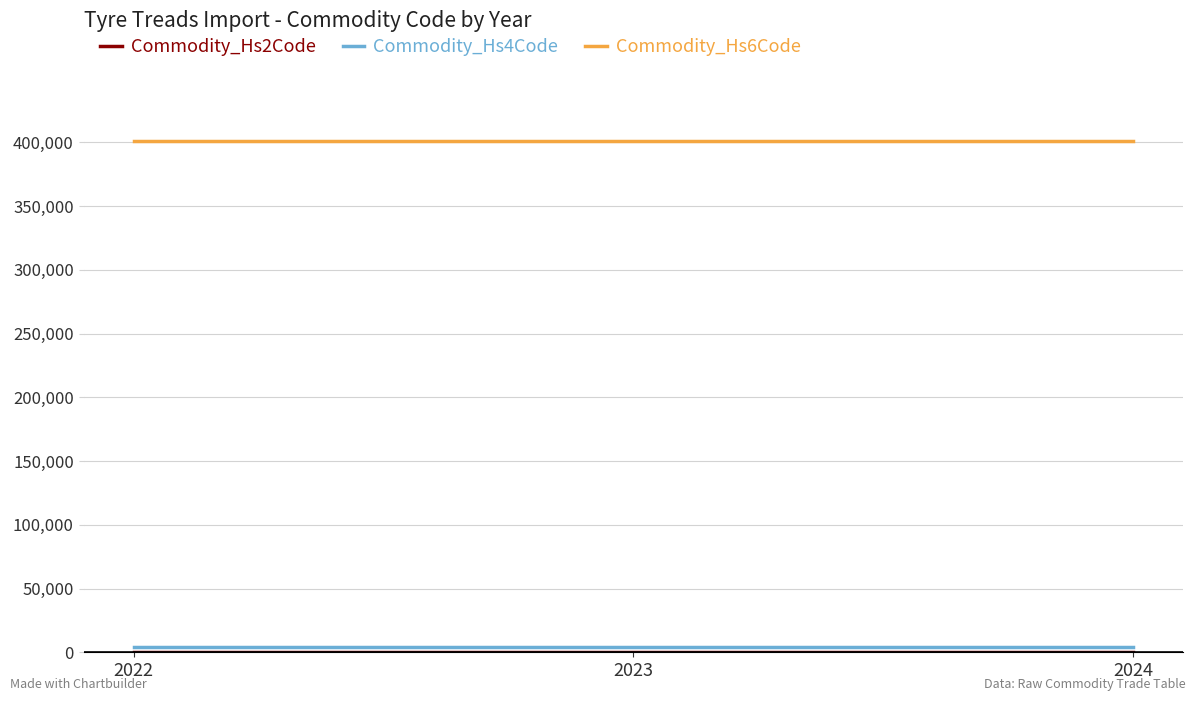

Which series has the largest total across all categories?

Commodity_Hs6Code